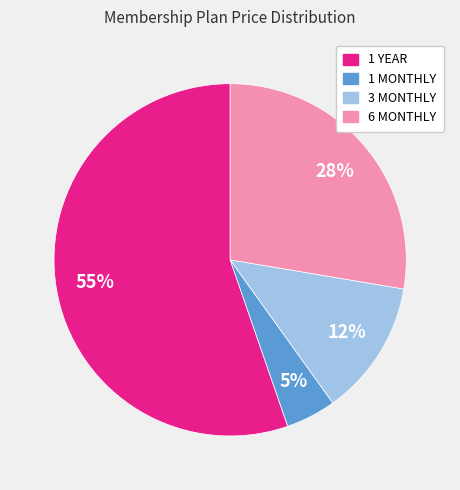

What is the majority slice?

1 YEAR